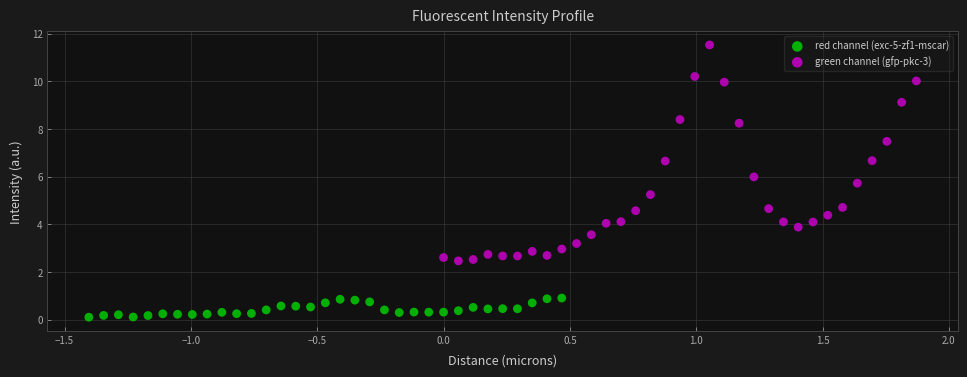

Which series has the widest spread of Y values?

green channel (gfp-pkc-3)